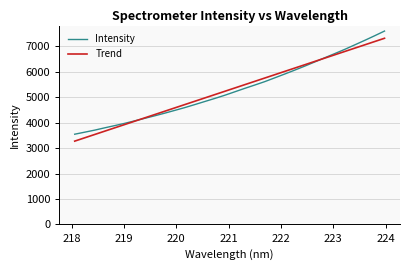

Which series has the largest range (max minus min)?

Intensity